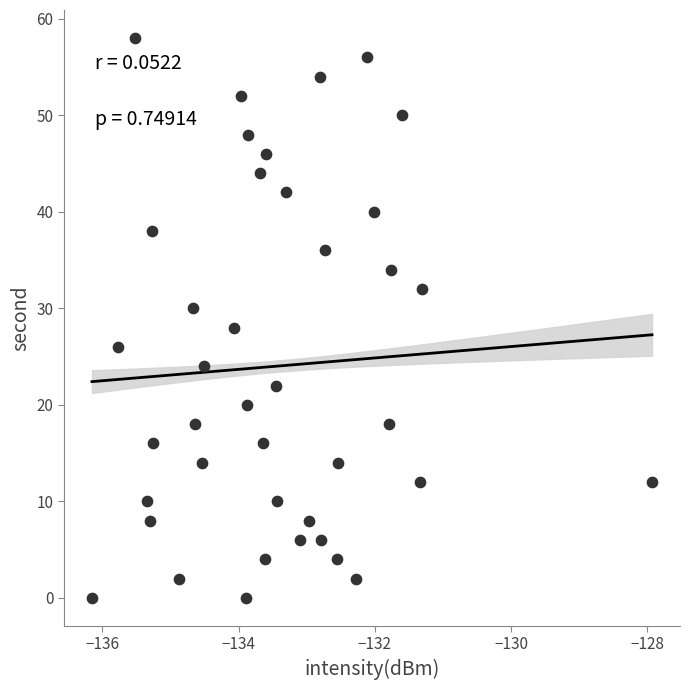

What is the range of Y values (max minus min)?

58